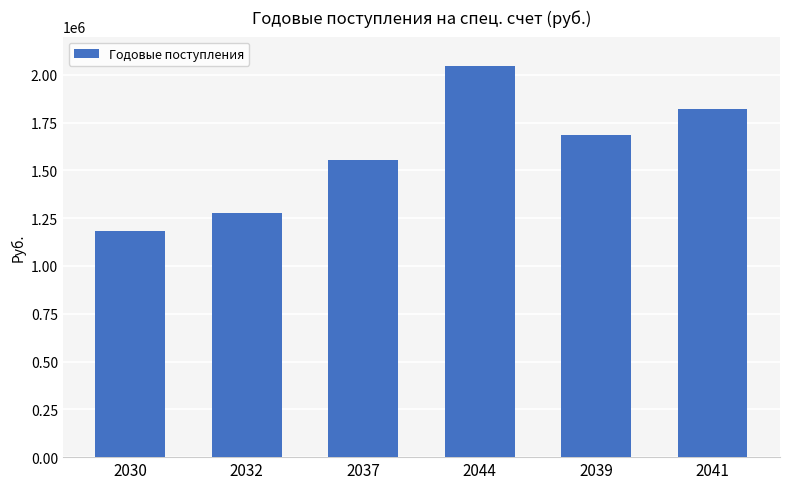

What value does the data have at 2039?

1682885.5